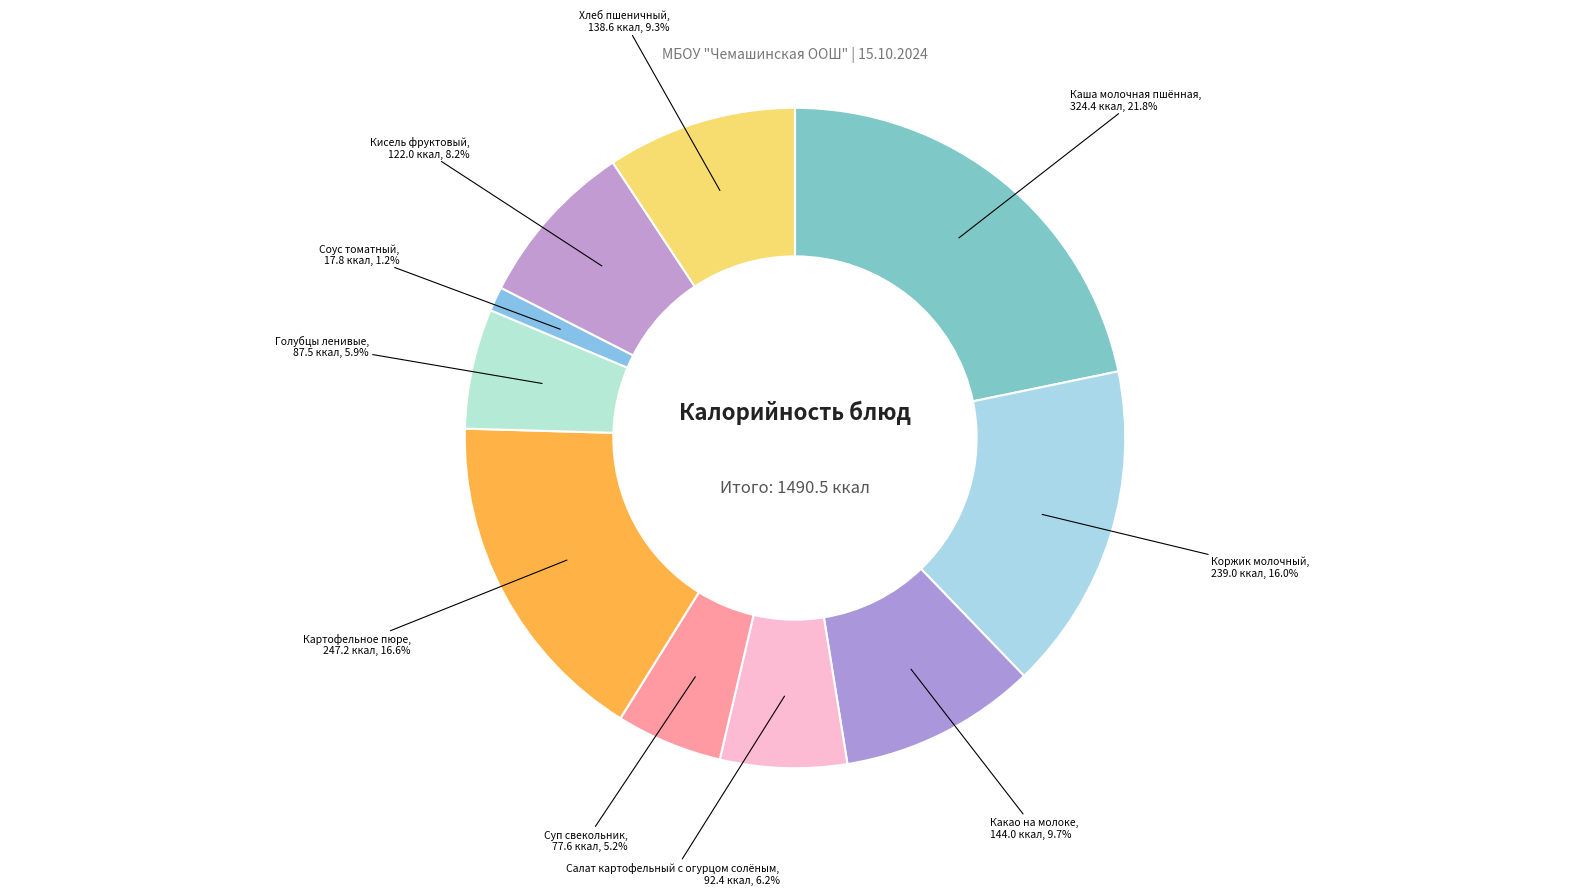

Count the number of slices in the pie.

10